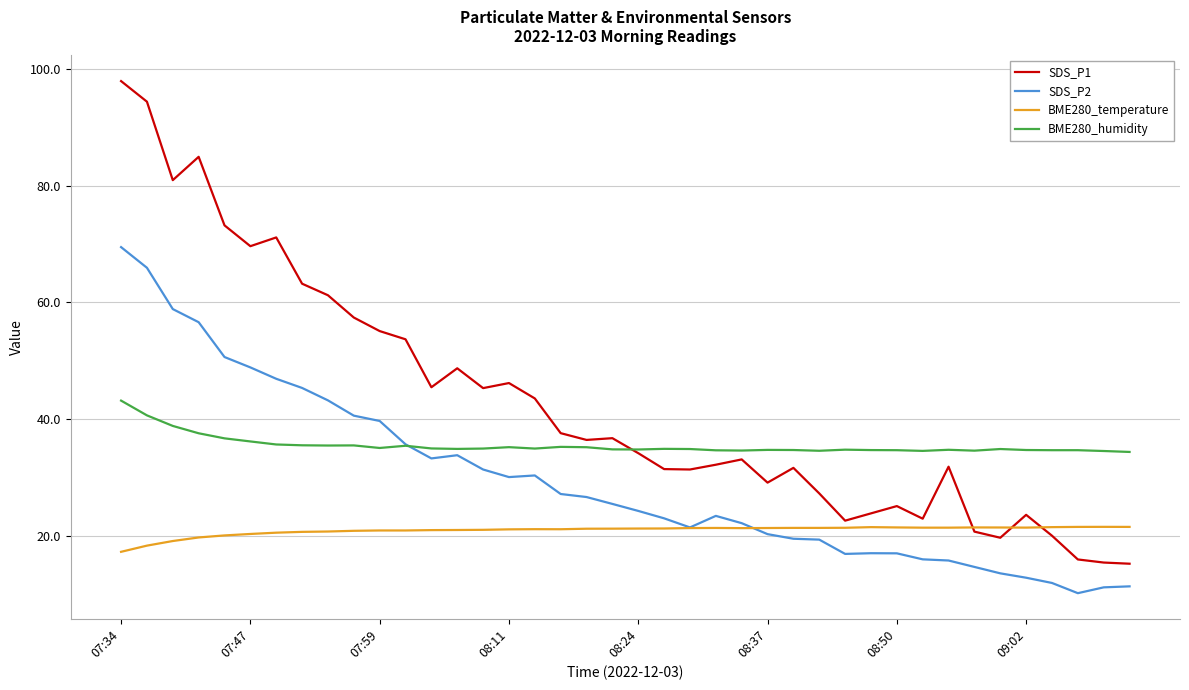

True or false: SDS_P2 and SDS_P1 intersect in this chart.

False